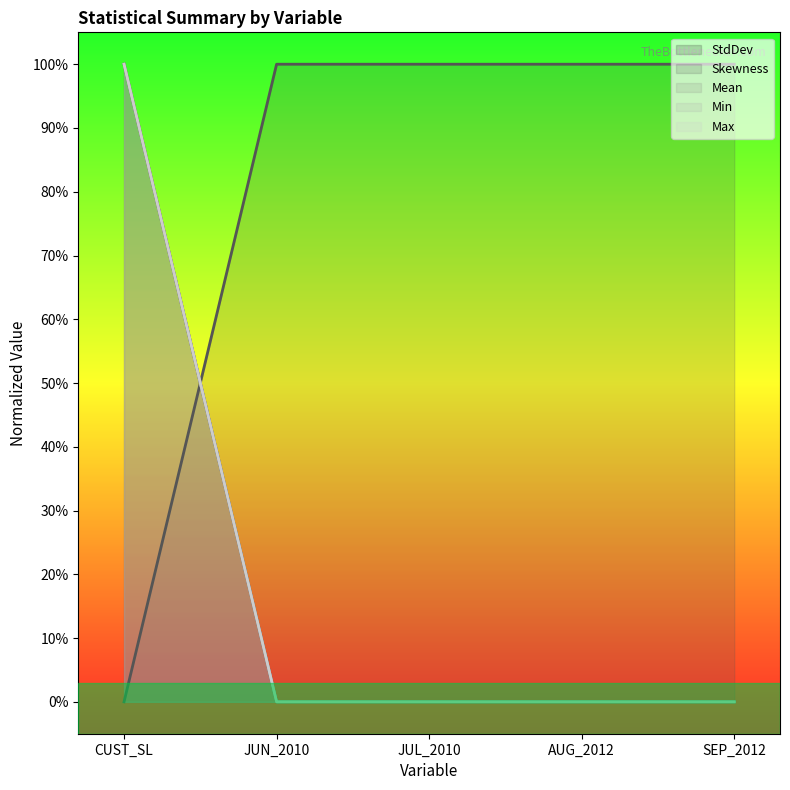

The Mean series shows 0.6 at JUN_2010. True or false?

False